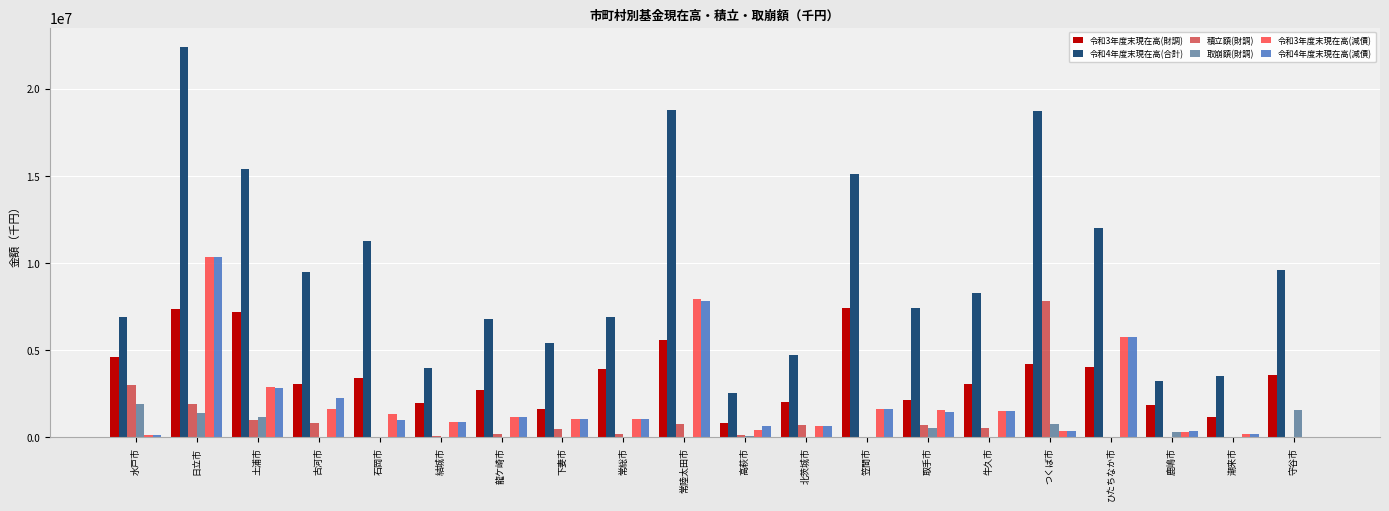

What is the sum of all 令和4年度末現在高(合計) values?

192358923